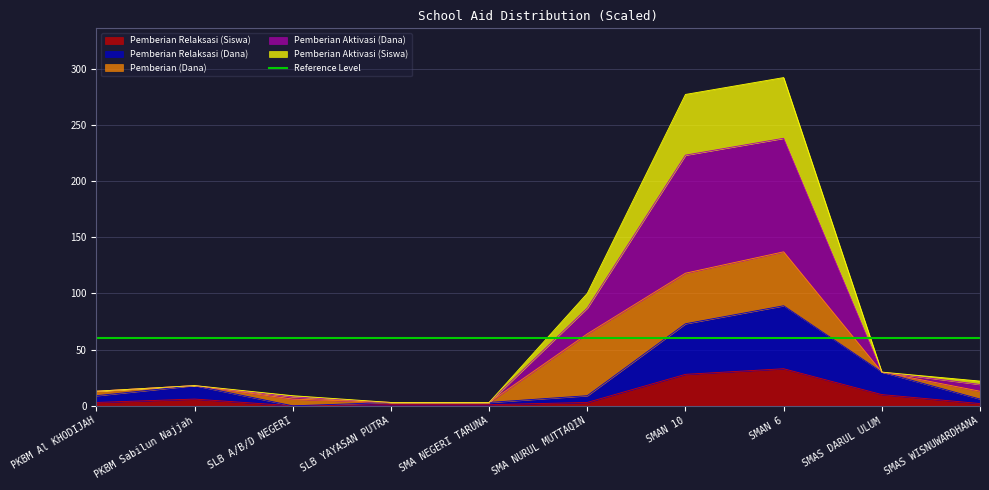

True or false: Pemberian Relaksasi (Dana) and Pemberian Aktivasi (Siswa) intersect in this chart.

False